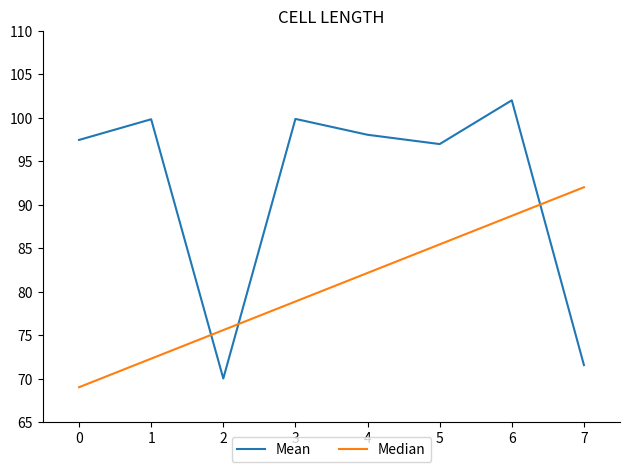

What is the difference between the maximum and minimum values in the Median series?

23.0